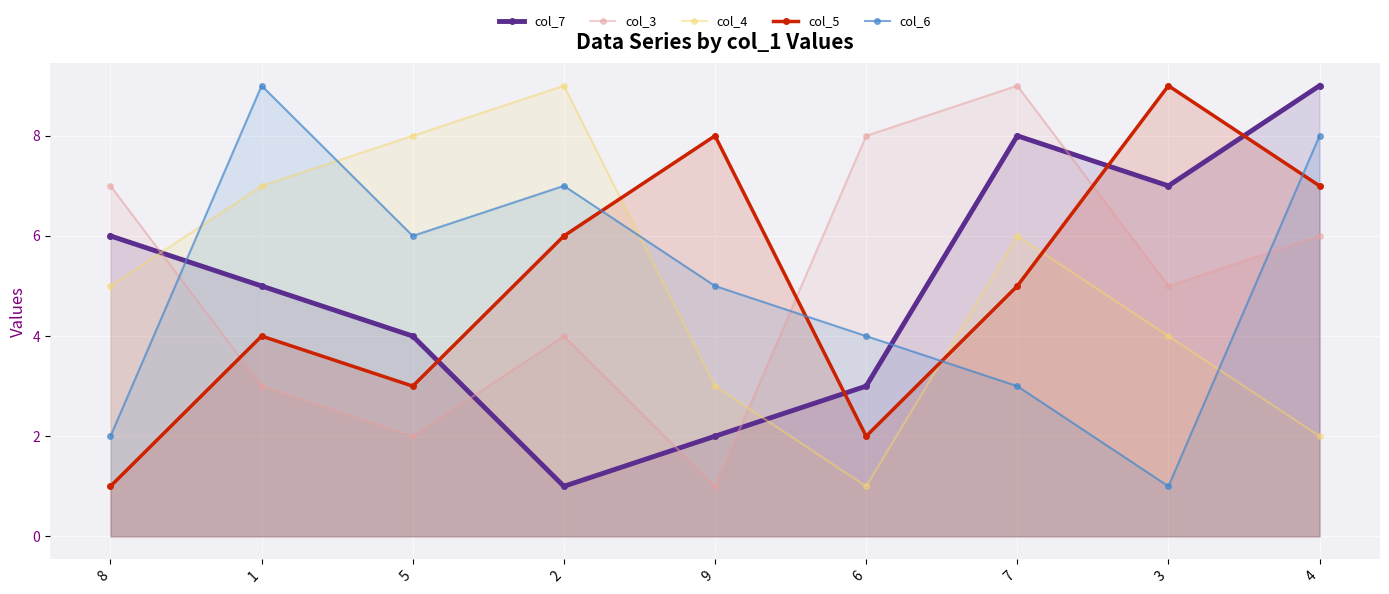

Where does the col_4 series first go above 5?

1